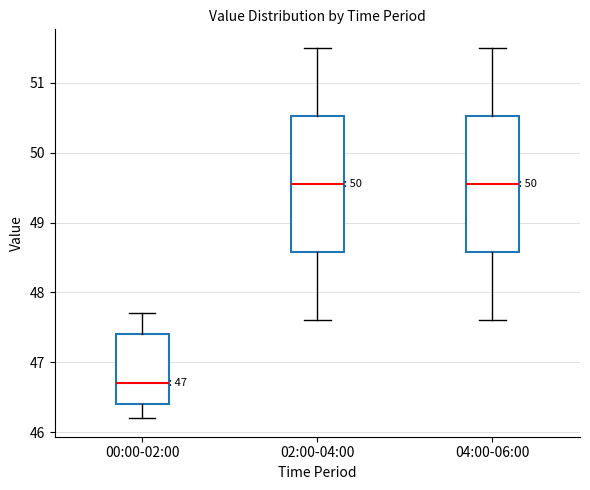

Reading left to right, transcribe this box plot: for each box, give where its median line is, the range the box spans, and where its two whiskers end, as read against the y-axis. The values are not printed on the chart, so give them approximately, as read against the axis.

00:00-02:00: median 46.7, box 46.4 to 47.4, whiskers 46.2 to 47.7
02:00-04:00: median 49.6, box 48.6 to 50.5, whiskers 47.6 to 51.5
04:00-06:00: median 49.6, box 48.6 to 50.5, whiskers 47.6 to 51.5